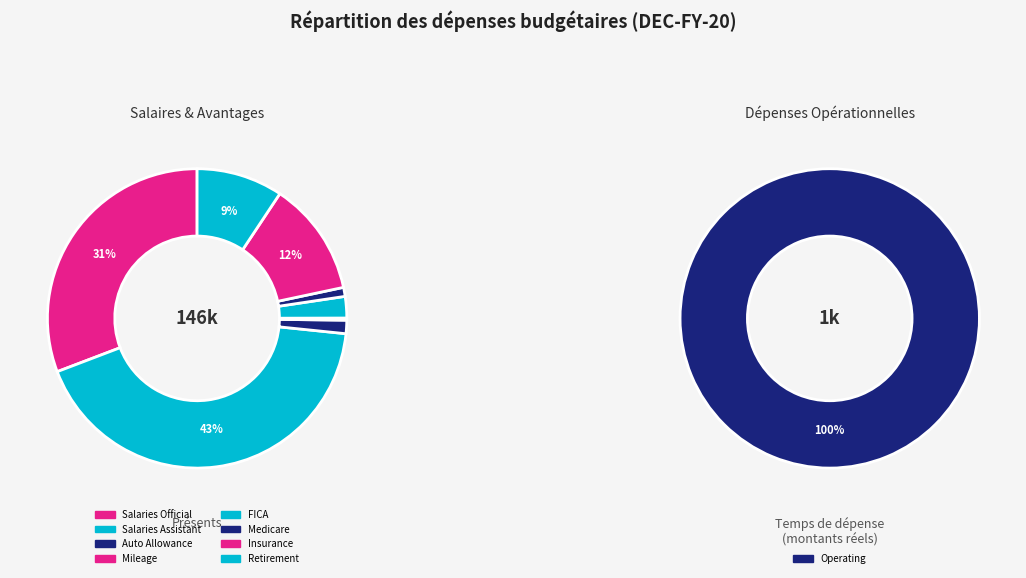

Is it true that 01010 Salaries - Official is 22% of the pie?

False